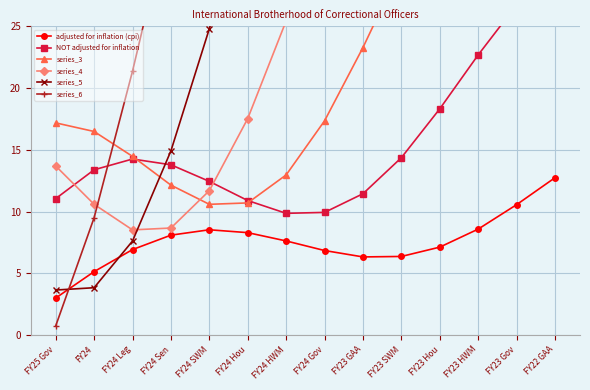

In series_3, how many points are lower than both neighbors (excluding endpoints)?

1